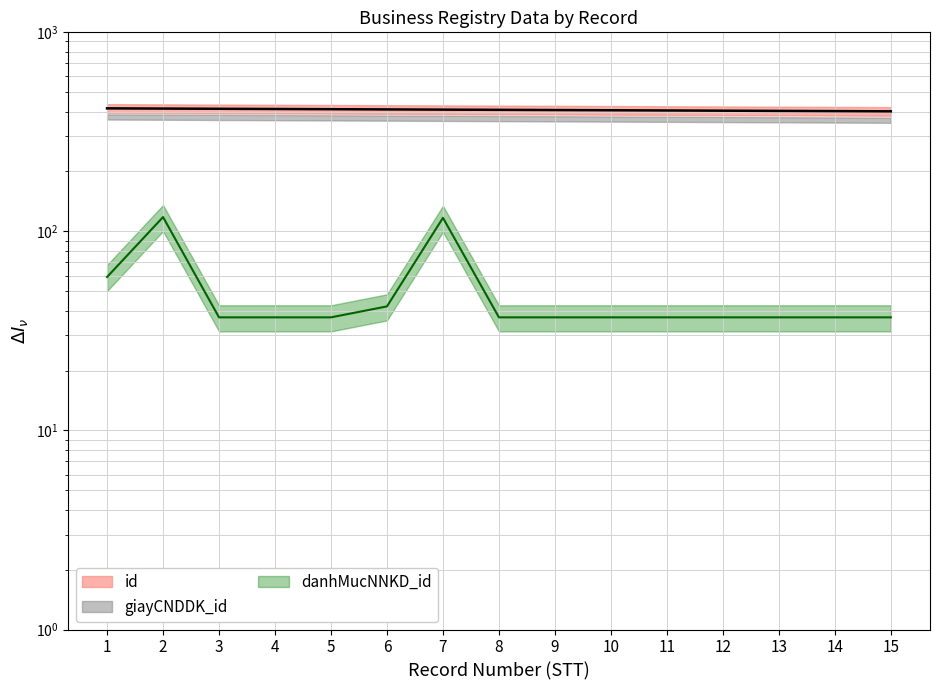

Is the value of danhMucNNKD_id at 1 greater than the value of id at 5?

No